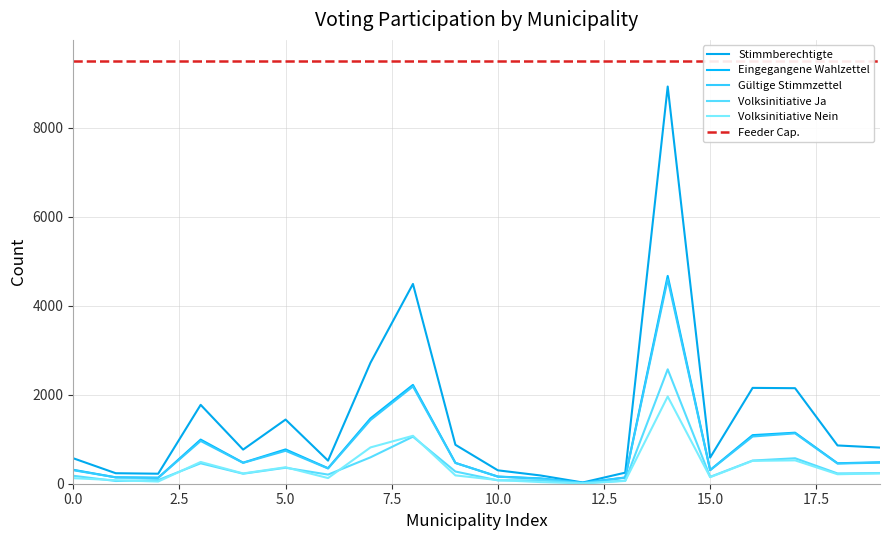

Does the chart display data point markers on the line(s)?

No